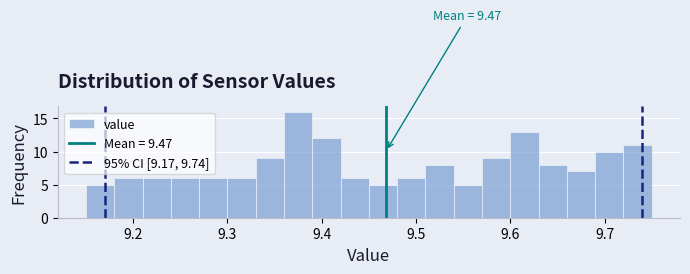

Around what value on the x-axis is the tallest bar? Give the approximate position of its centre, as read against the axis.

9.38